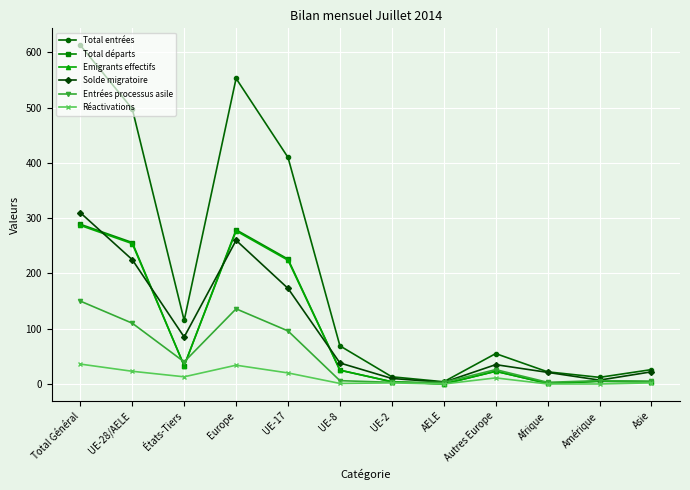

Does the chart have visible grid lines?

Yes